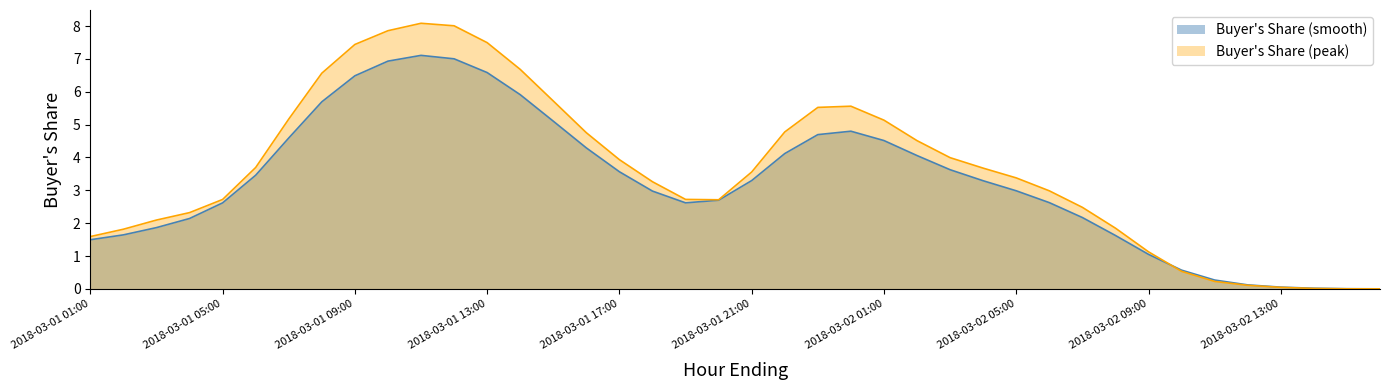

How many lines are shown in the chart?

2